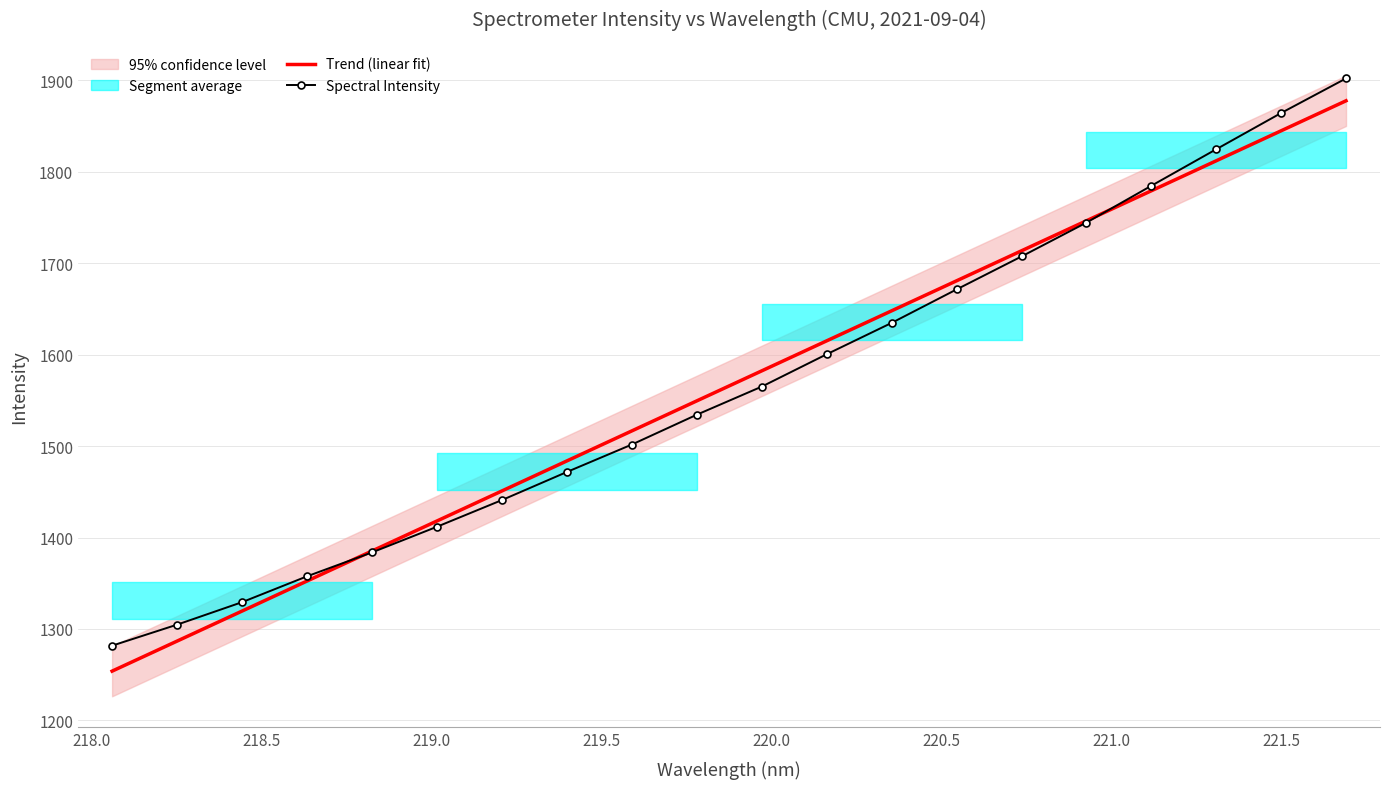

Rank the series by their maximum value, from lowest to highest.

Trend (linear fit), Spectral Intensity